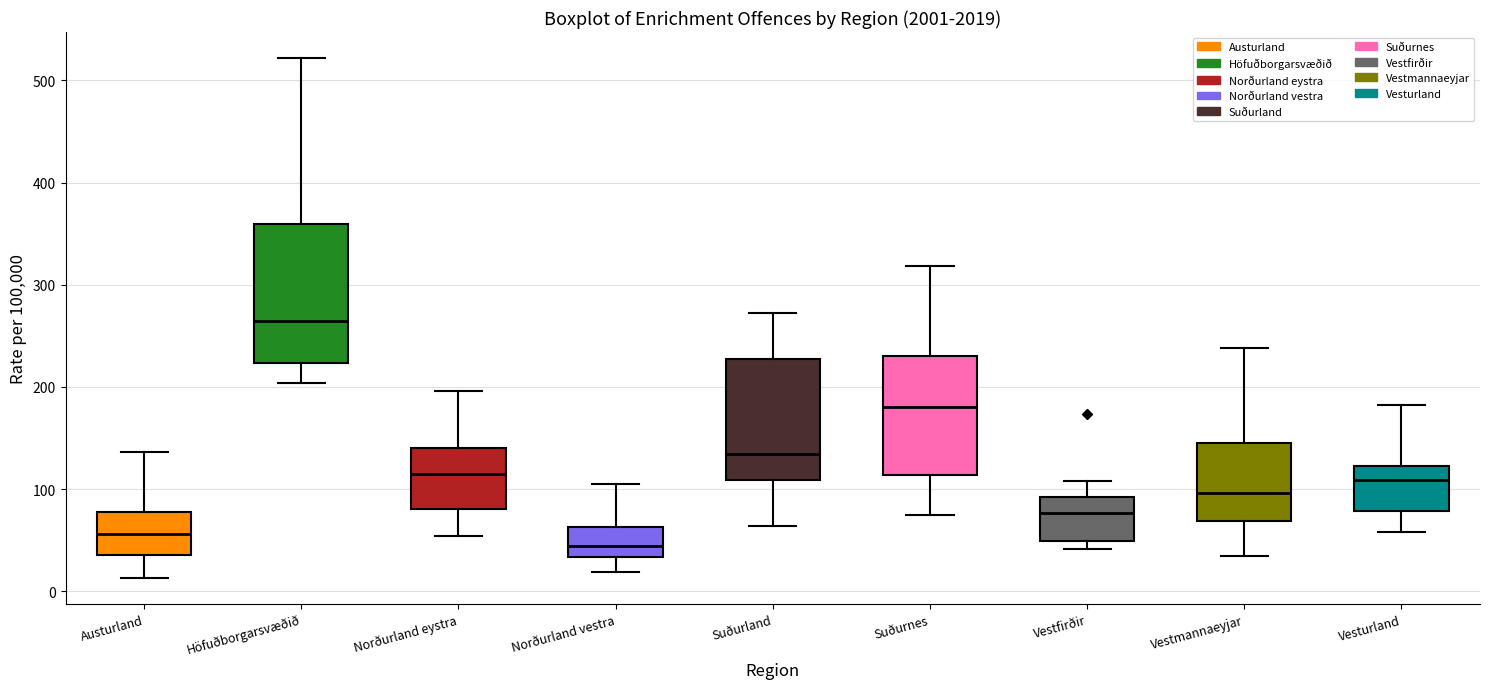

Reading left to right, read every box against the y-axis: the position of its median line, the range the box covers, and the ends of its whiskers. The values are not printed on the chart, so give them approximately, as read against the axis.

Austurland: median 60, box 40 to 80, whiskers 10 to 140
Höfuðborgarsvæðið: median 260, box 220 to 360, whiskers 200 to 520
Norðurland eystra: median 110, box 80 to 140, whiskers 50 to 200
Norðurland vestra: median 40, box 30 to 60, whiskers 20 to 110
Suðurland: median 130, box 110 to 230, whiskers 60 to 270
Suðurnes: median 180, box 110 to 230, whiskers 70 to 320
Vestfirðir: median 80, box 50 to 90, whiskers 40 to 110
Vestmannaeyjar: median 100, box 70 to 150, whiskers 30 to 240
Vesturland: median 110, box 80 to 120, whiskers 60 to 180